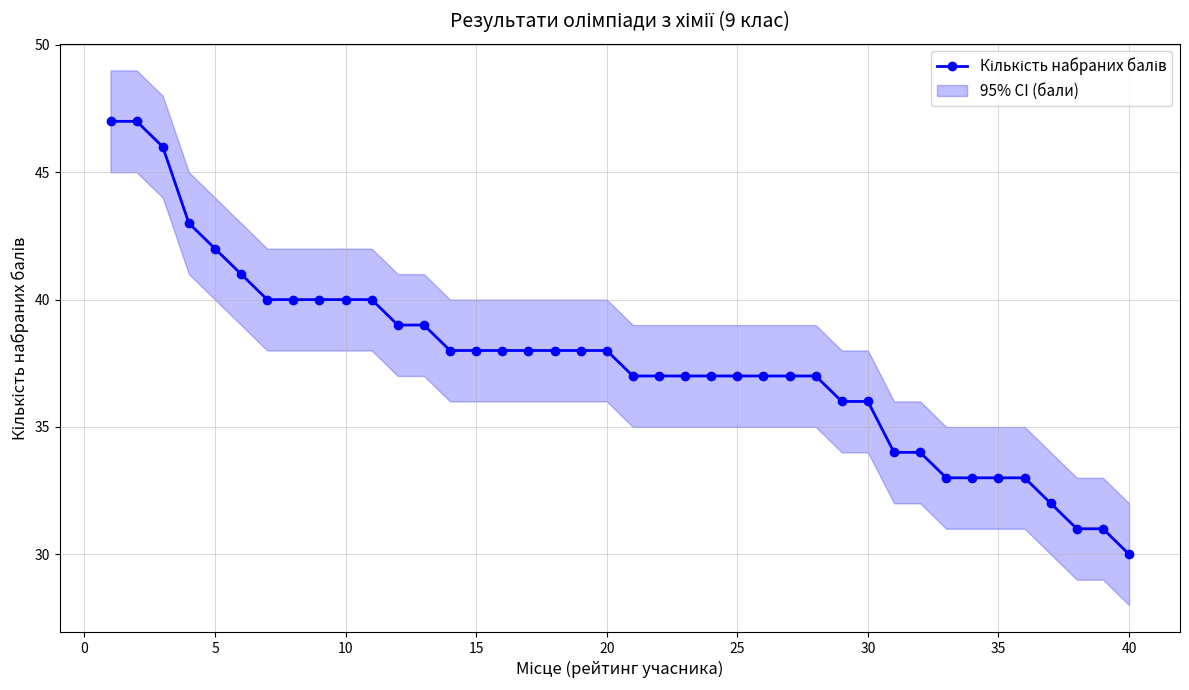

Count the number of categories in the chart.

40